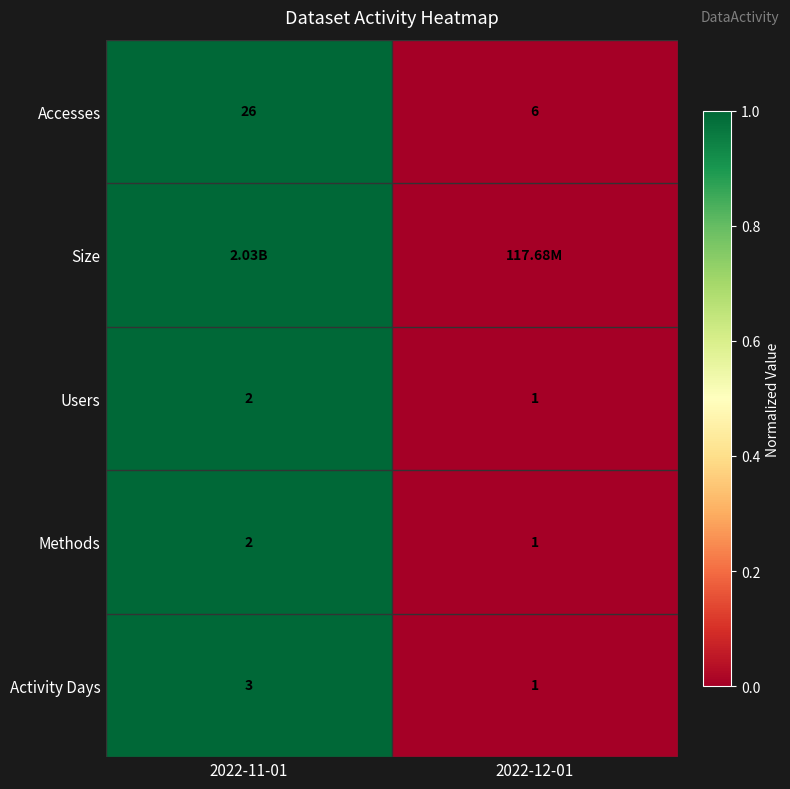

What is the sum of all Methods values?

3